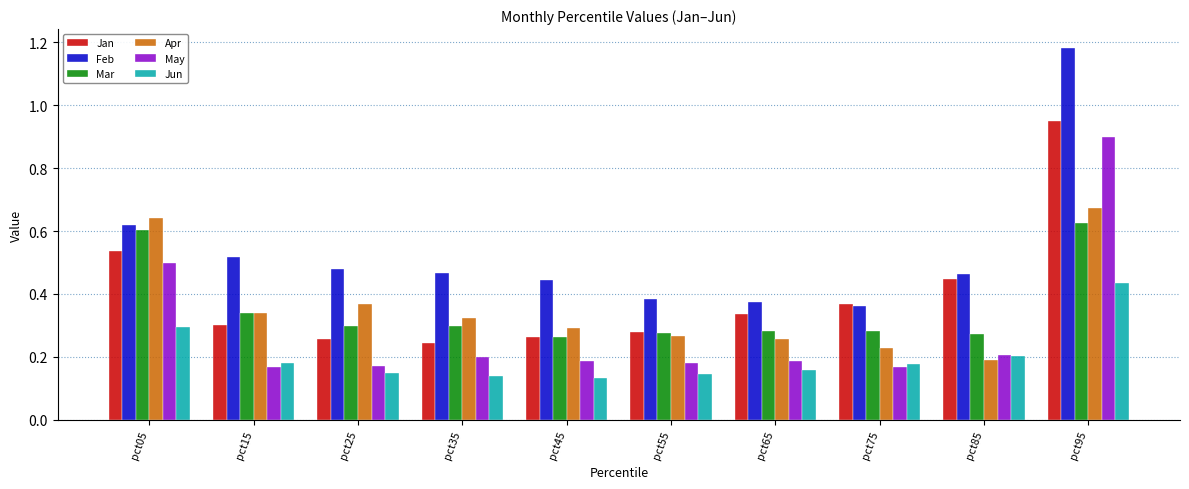

Count the May values in the range 0 to 1.

10